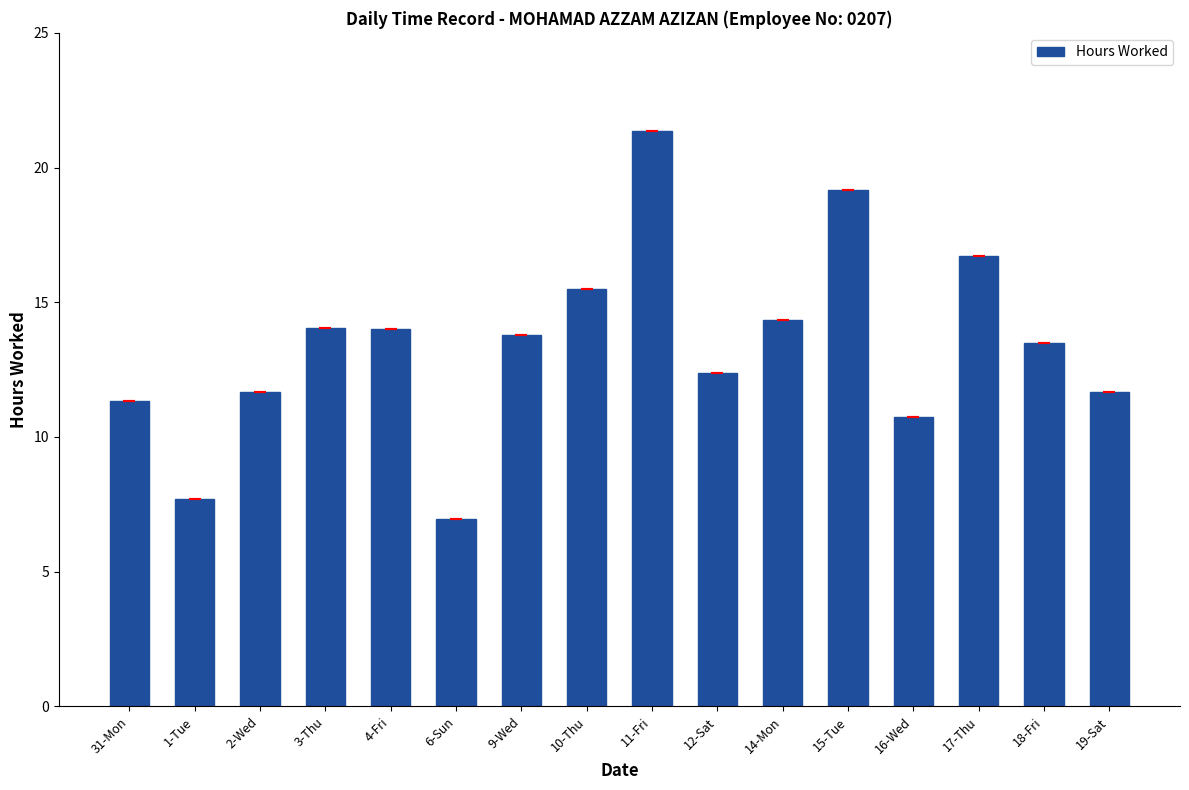

At which label does the data first exceed 13?

3-Thu